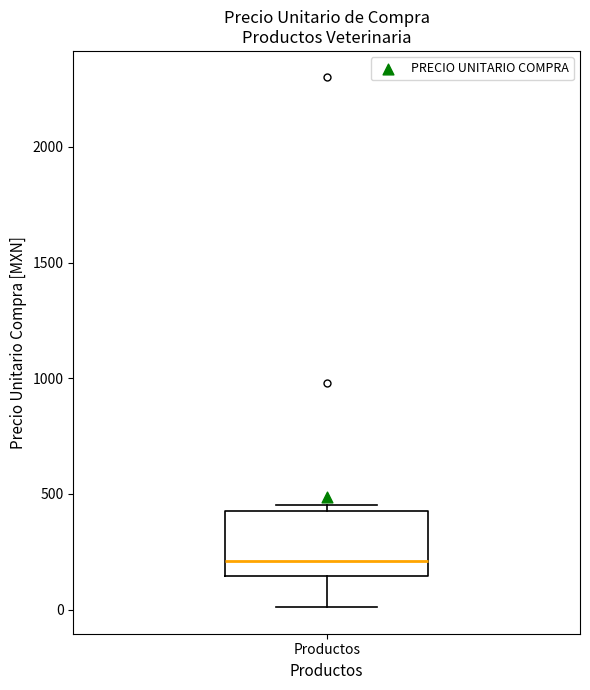

Transcribe this box plot: give where the median line is, the range the box spans, and where the two whiskers end, as read against the y-axis. The values are not printed on the chart, so give them approximately, as read against the axis.

median 200, box 150 to 450, whiskers 0 to 450 (just above the box's upper edge)